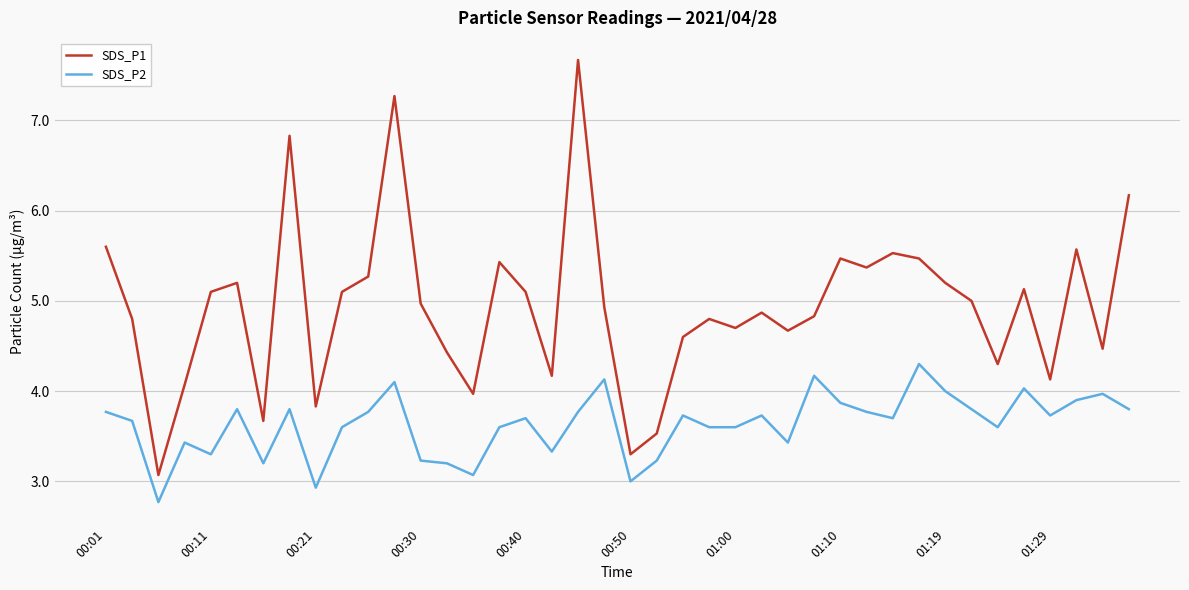

Which series has the largest range (max minus min)?

SDS_P1